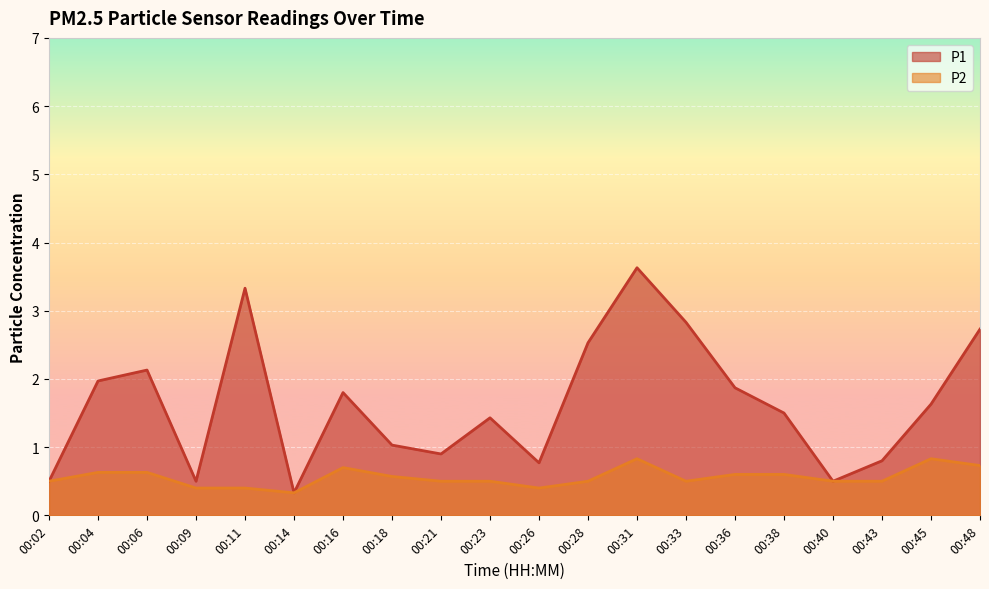

Reading right to left, what are all the values shown in this chart?

P1: 2.7	1.6	0.8	0.5	1.5	1.9	2.8	3.6	2.5	0.8	1.4	0.9	1.0	1.8	0.3	3.3	0.5	2.1	2.0	0.5
P2: 0.7	0.8	0.5	0.5	0.6	0.6	0.5	0.8	0.5	0.4	0.5	0.5	0.6	0.7	0.3	0.4	0.4	0.6	0.6	0.5